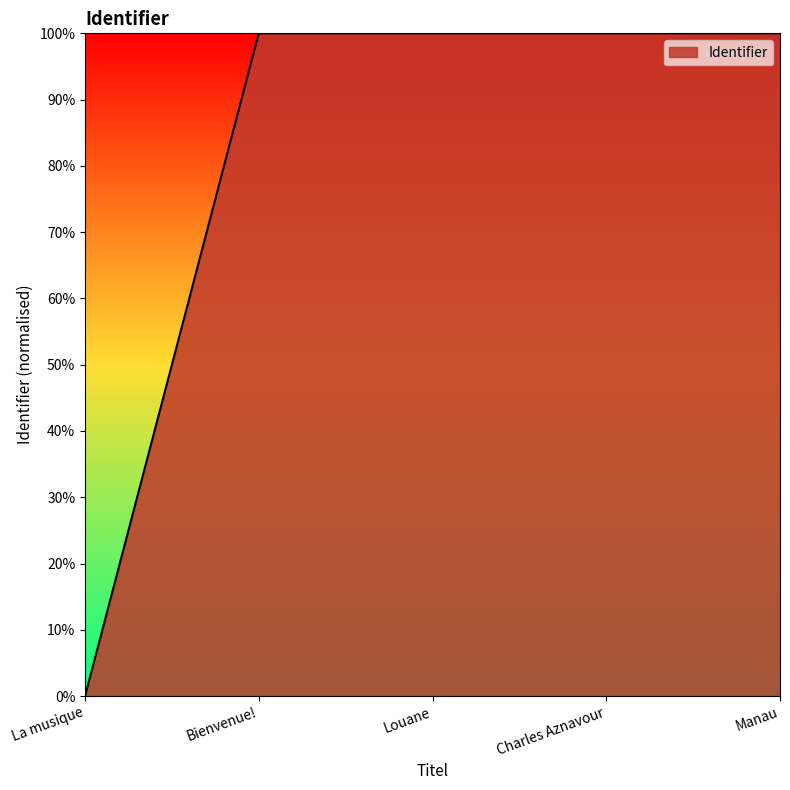

Which category has the highest value across all series?

Manau